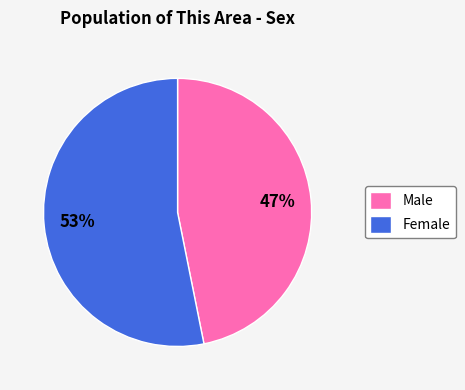

Do Male and Female together represent more than half of the pie?

Yes